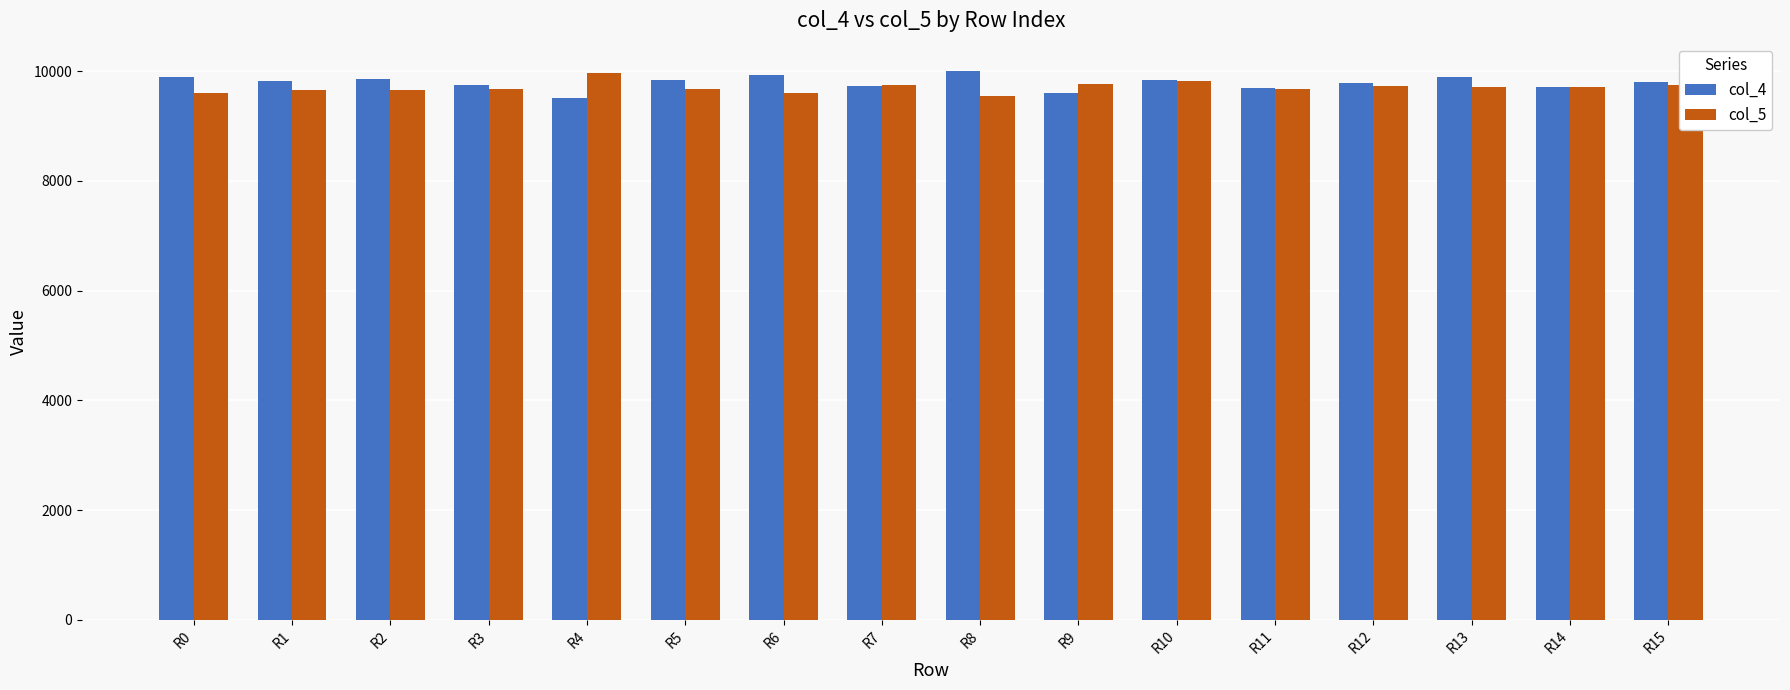

What is the difference between the maximum and minimum values in the col_5 series?

411